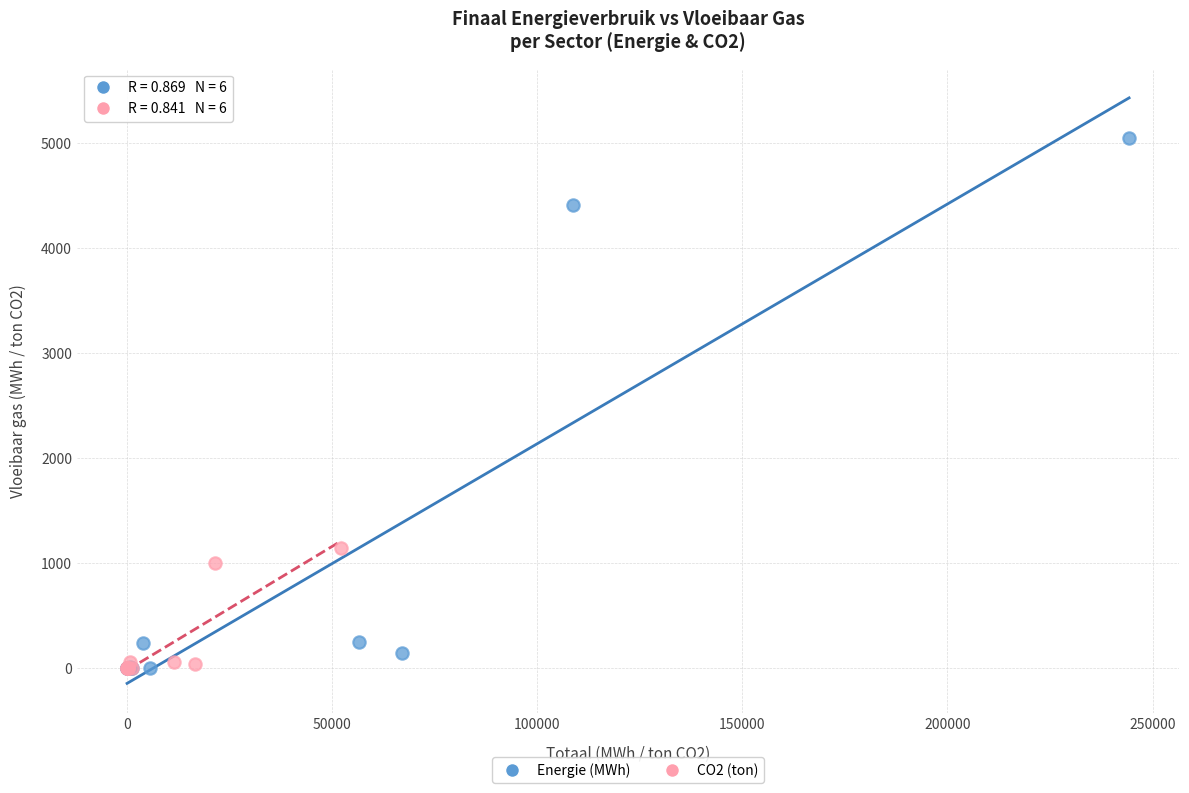

Which series has the widest spread of Y values?

Energie (MWh)